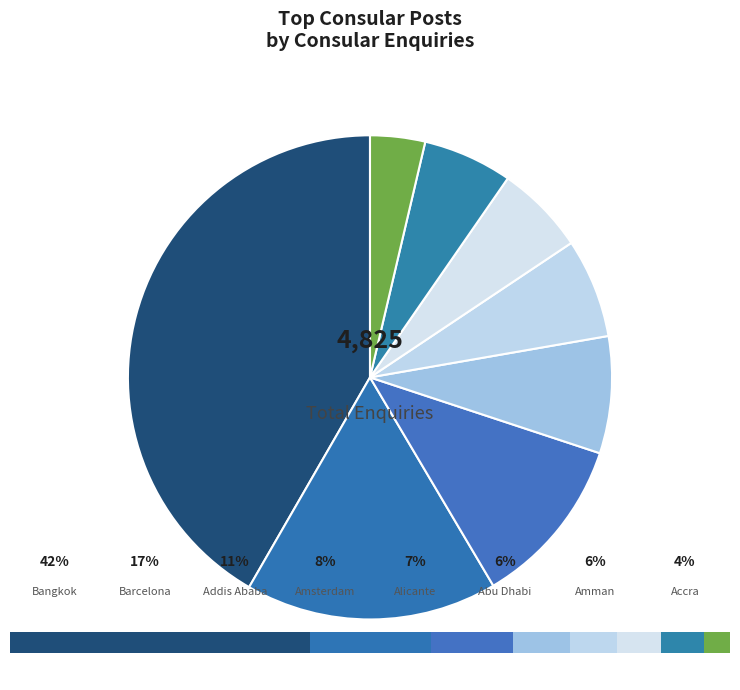

The Accra slice represents 4% of the pie. True or false?

True